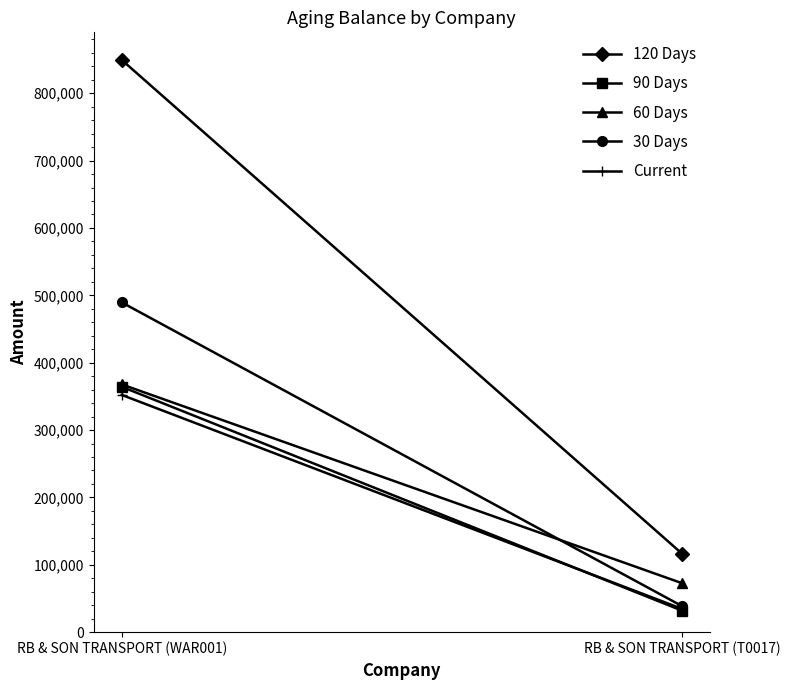

Reading left to right, extract all data points from this chart.

120 Days: 849496.8	116741.3
90 Days: 364258.2	32066.5
60 Days: 367821.9	72767.9
30 Days: 489564.0	38804.4
Current: 352182.9	34702.9